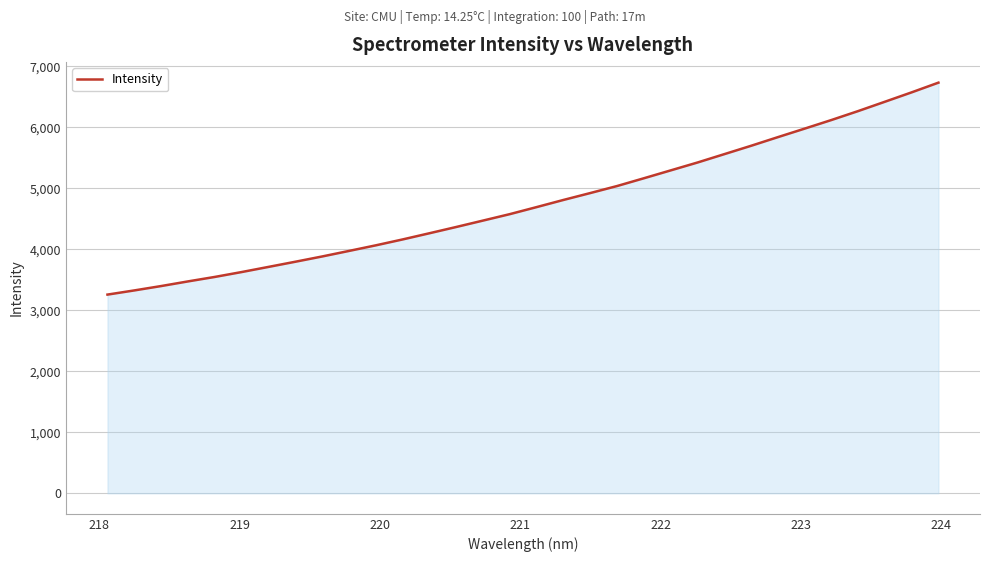

What is the greatest value displayed?

6733.2